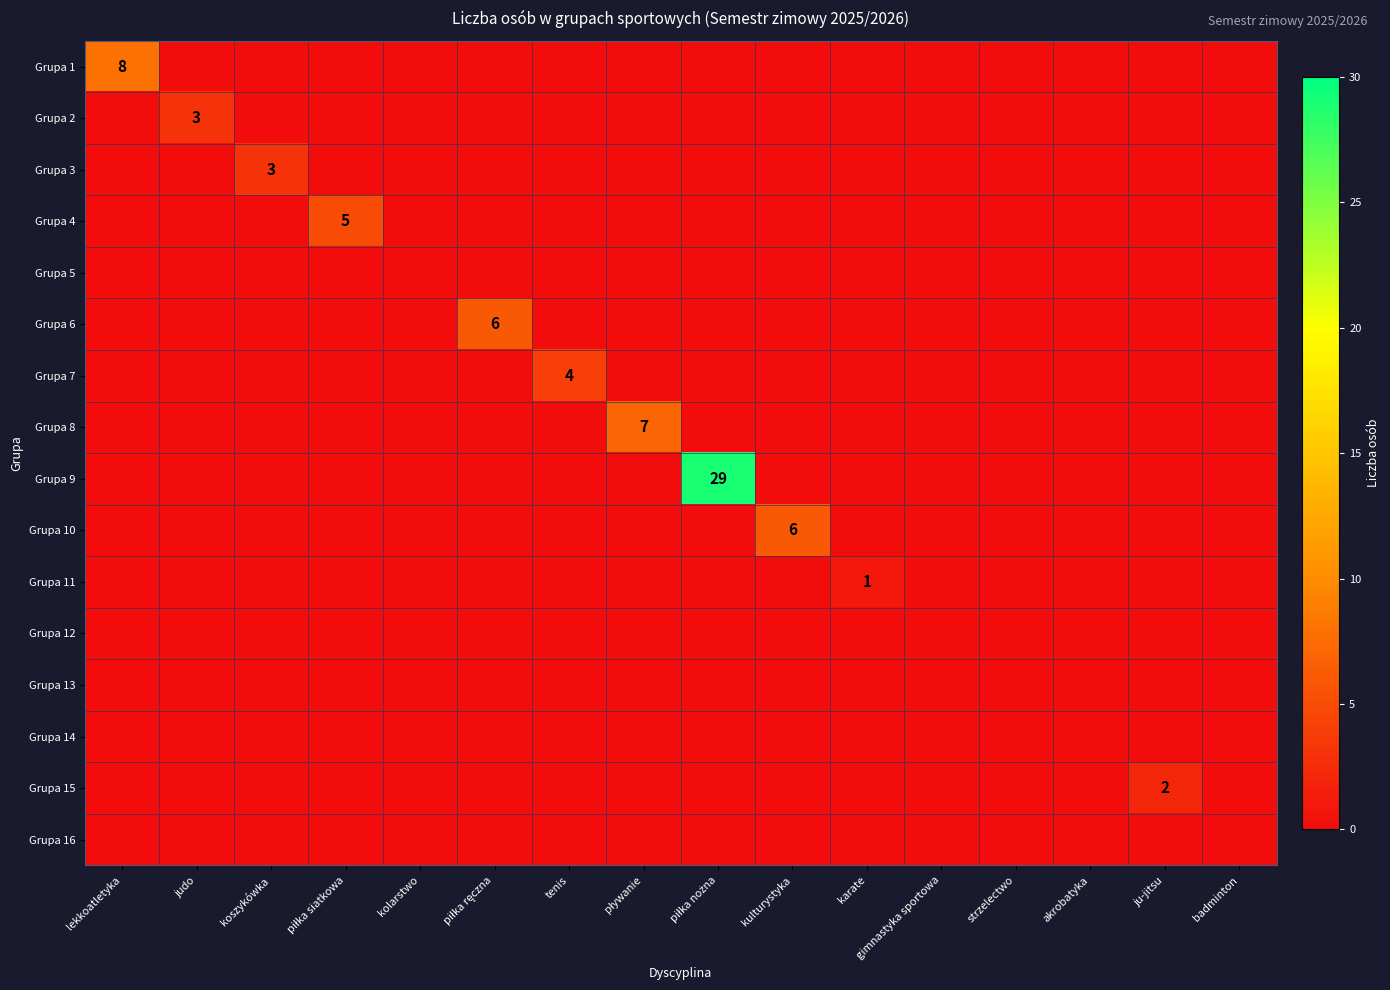

At which label does Grupa 1 reach its minimum?

judo